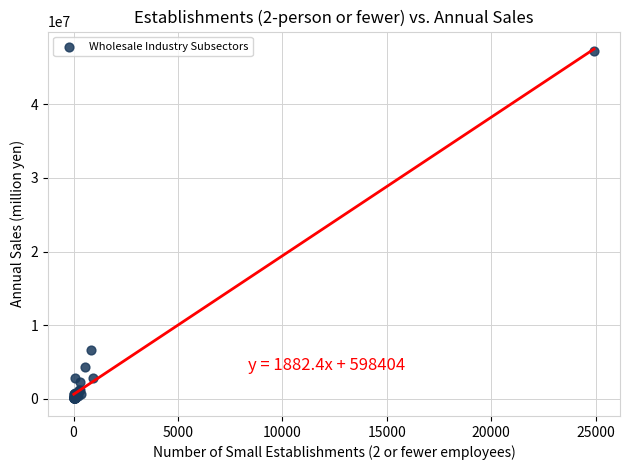

What Y value in the scatter plot is closest to 23671906?

6607704